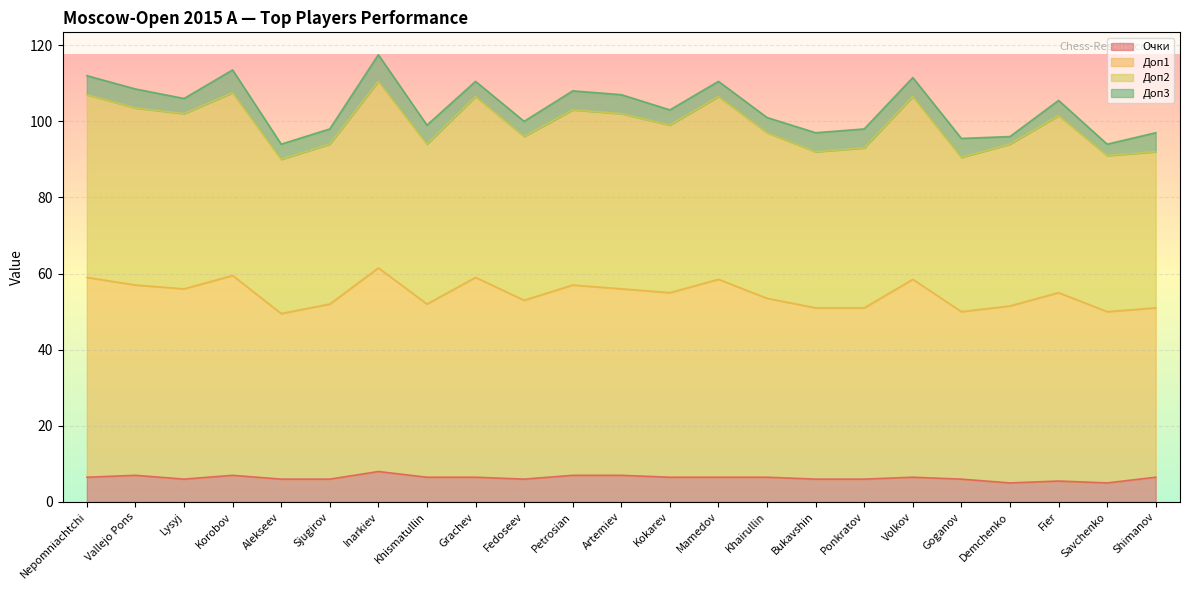

In Очки, how many points are higher than both neighbors (excluding endpoints)?

5